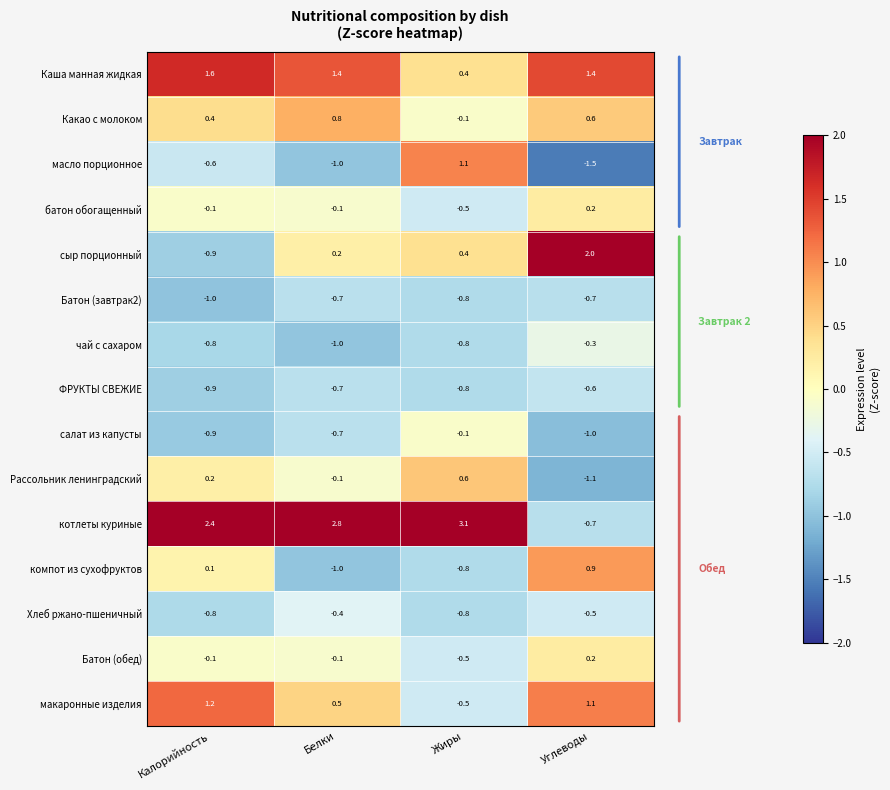

What is the average value of the Батон (завтрак2) series?

-0.8